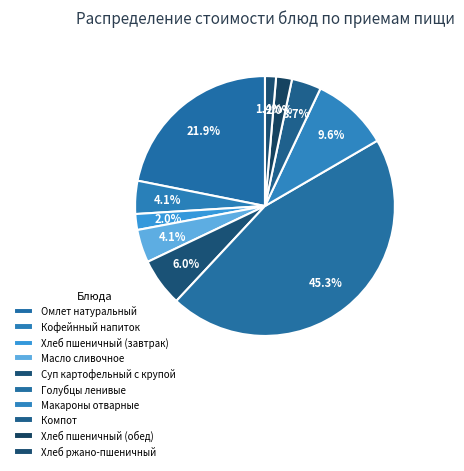

What is the largest slice in the pie chart?

Голубцы ленивые